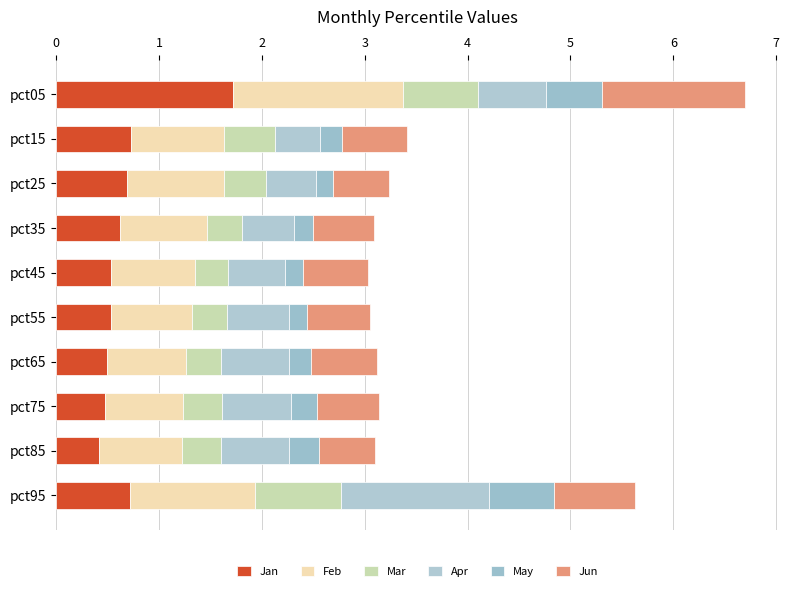

What are all the series names shown in the legend?

Jan, Feb, Mar, Apr, May, Jun